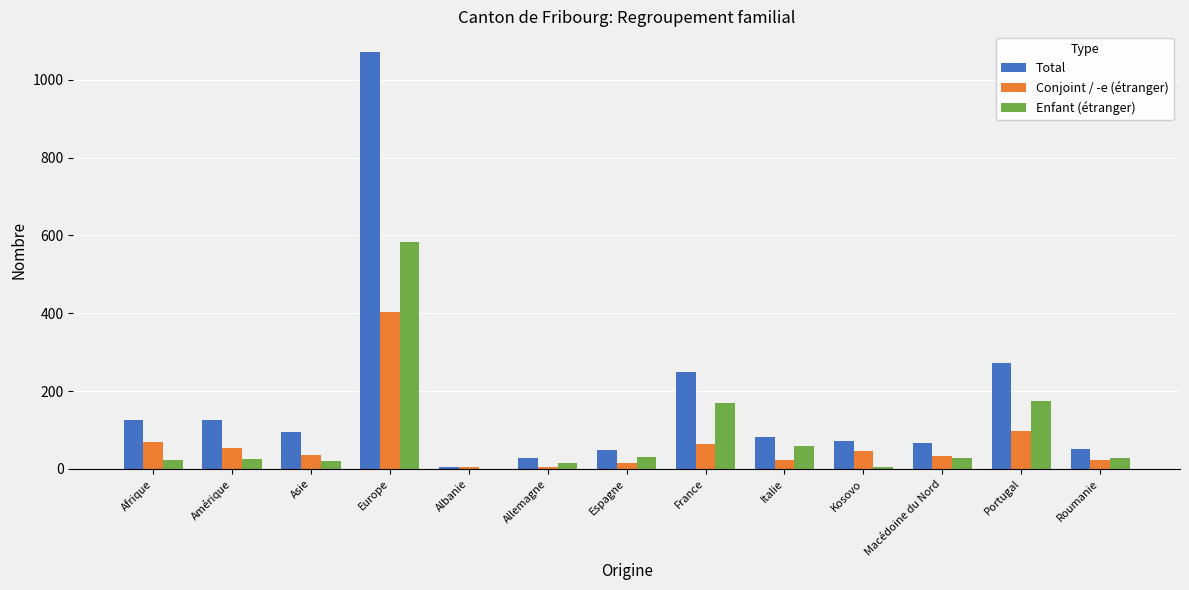

Which series changed the most between Allemagne and Portugal?

Total